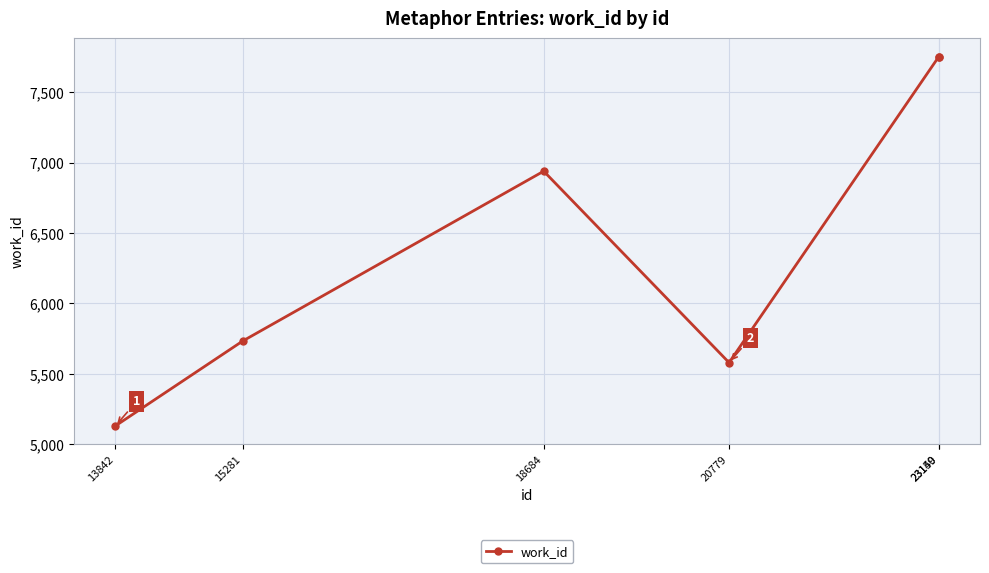

What is the value of the 4th point from the left?

5579